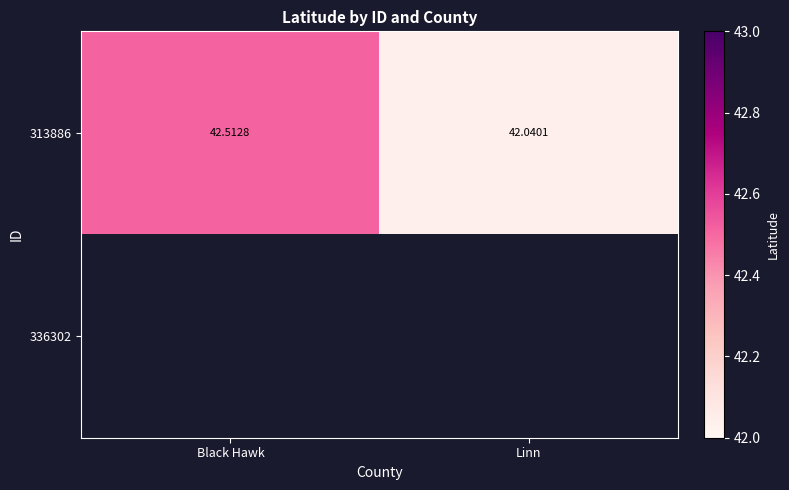

At how many categories does at least one series exceed 42?

2